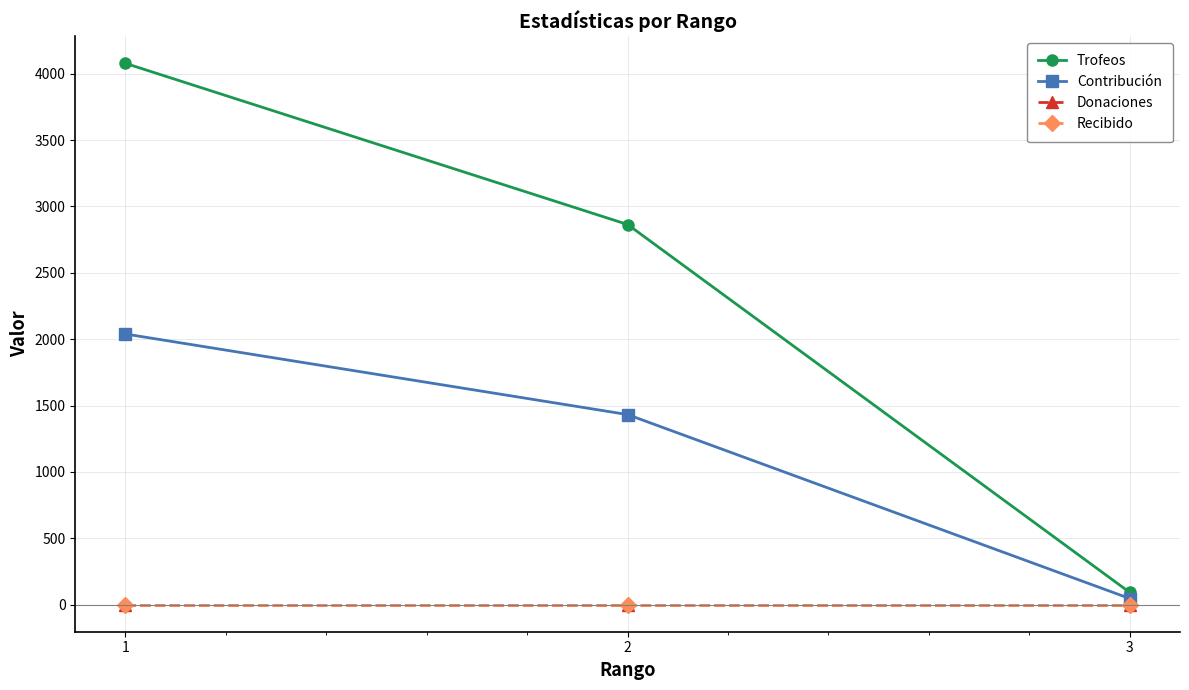

List the labels in order of Recibido value, smallest first.

1, 2, 3